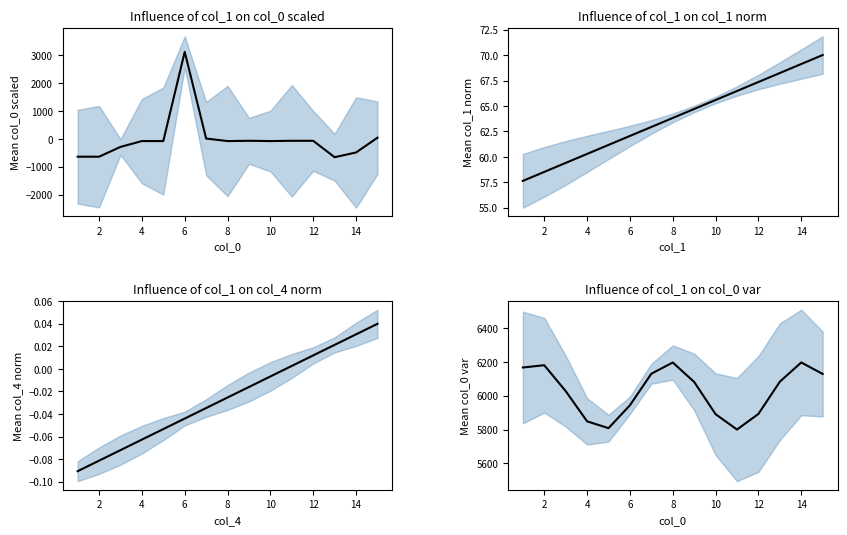

Rank the series by their maximum value, from highest to lowest.

Mean col_0 var, Mean col_0 scaled, Mean col_1 norm, Mean col_4 norm